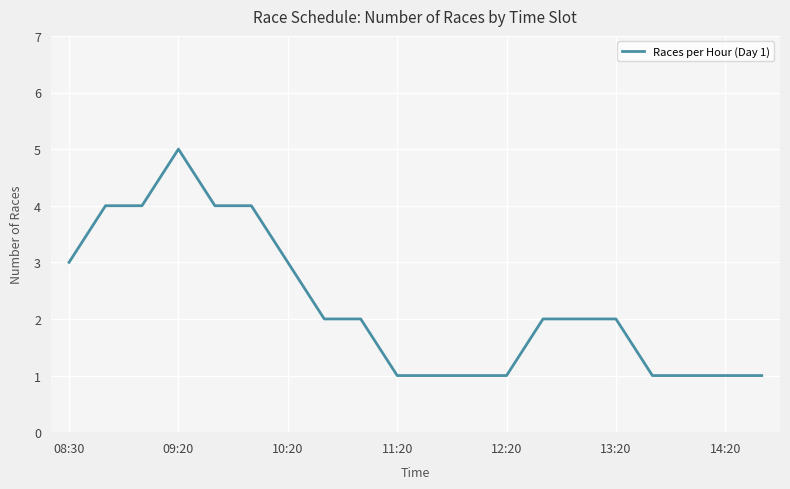

What is the greatest value displayed?

5